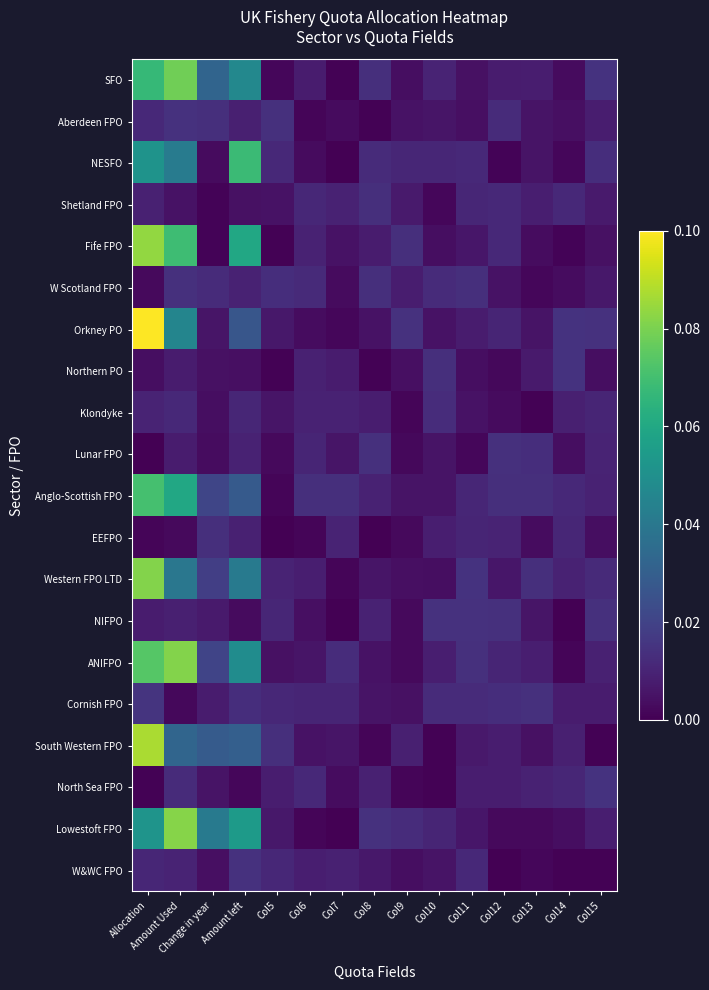

List the series in order of their peak value, lowest first.

Klondyke, Shetland FPO, EEFPO, W Scotland FPO, Lunar FPO, Aberdeen FPO, NIFPO, W&WC FPO, North Sea FPO, Northern PO, Cornish FPO, NESFO, Anglo-Scottish FPO, SFO, Western FPO LTD, ANIFPO, Lowestoft FPO, Fife FPO, South Western FPO, Orkney PO